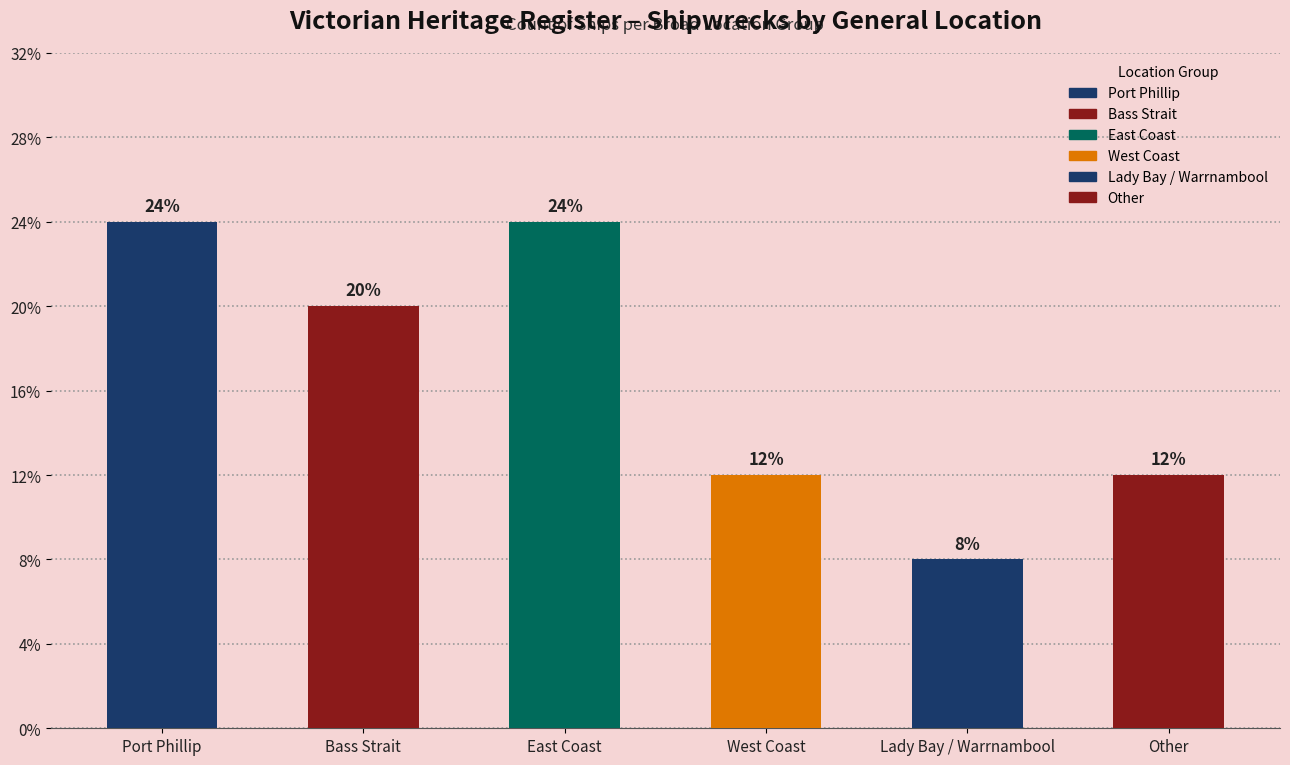

The chart shows a value of 2 at West Coast. True or false?

False